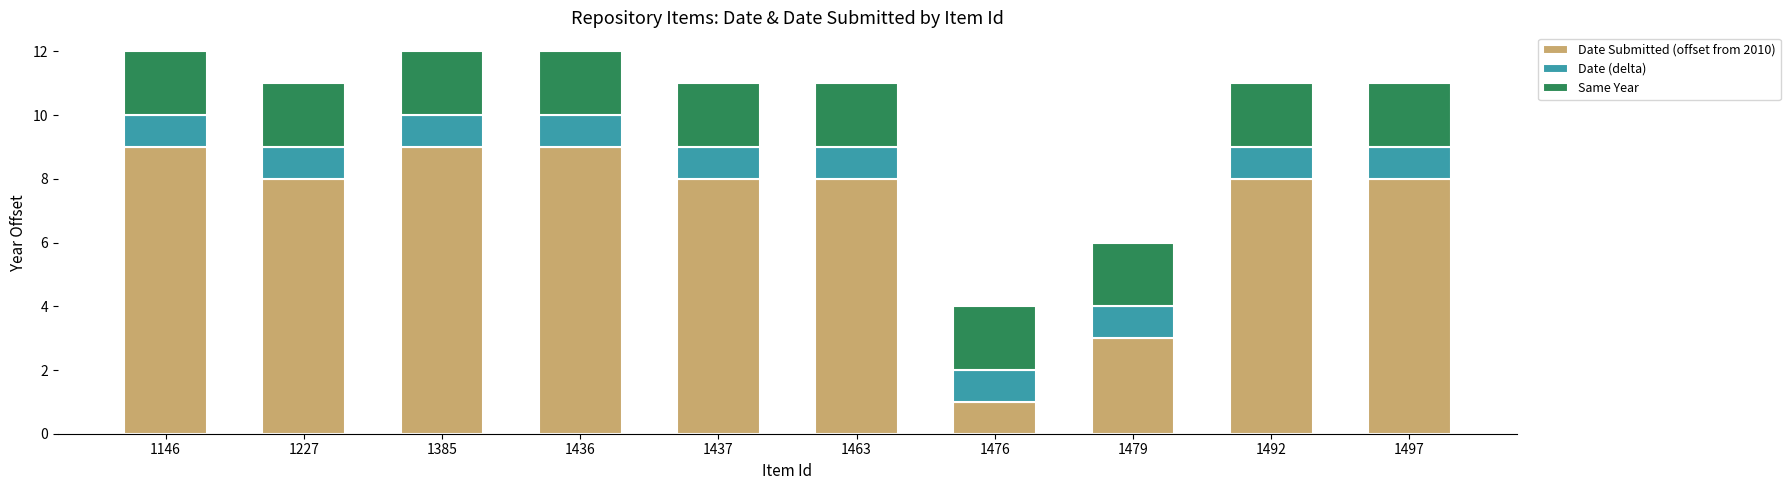

Reading right to left, transcribe the values for Date Submitted (offset from 2010).

1497=8	1492=8	1479=3	1476=1	1463=8	1437=8	1436=9	1385=9	1227=8	1146=9